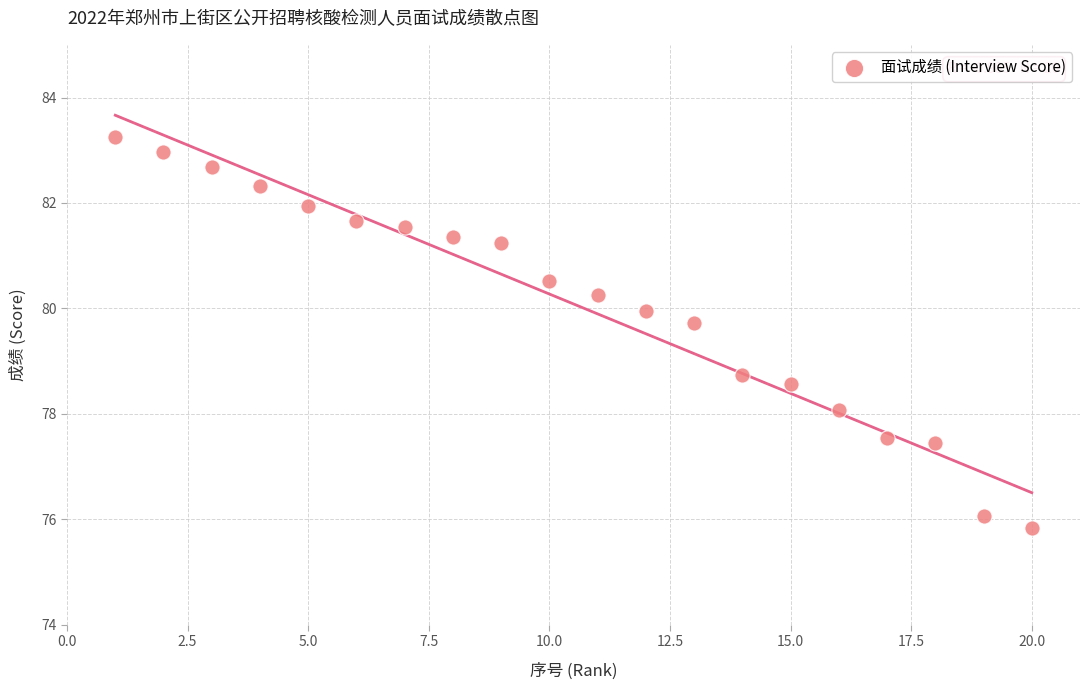

What Y value in the scatter plot is closest to 79?

78.7